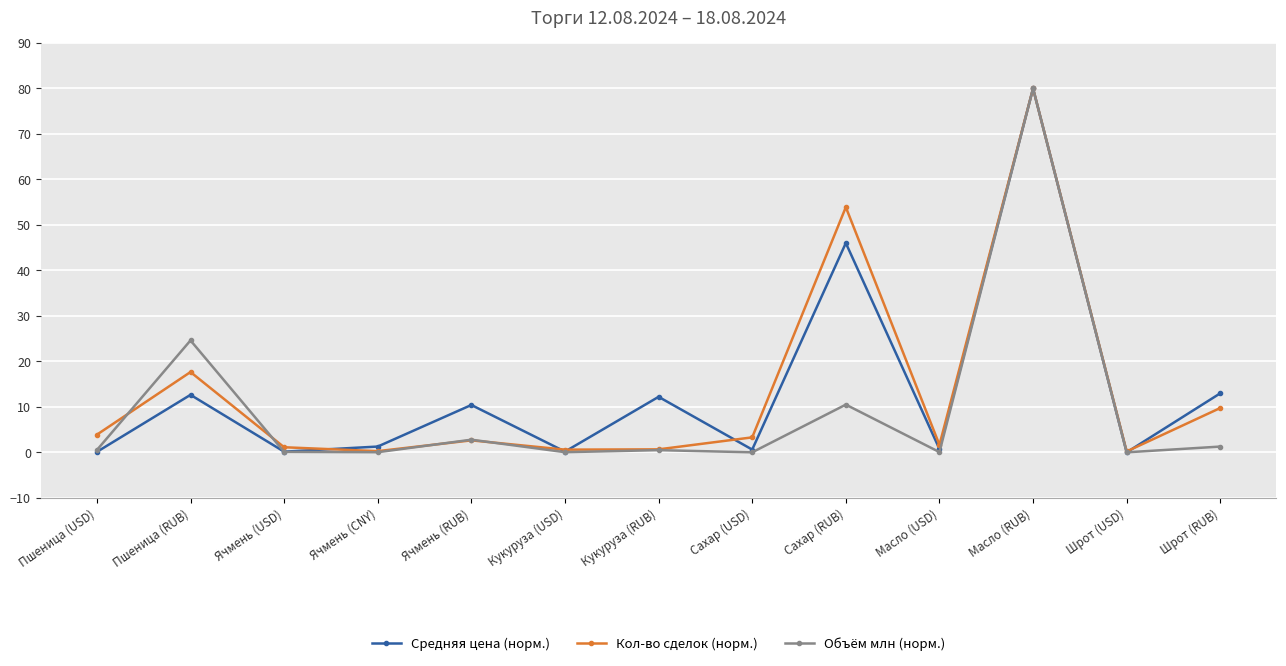

At which category is the sum across all series the highest?

Масло (RUB)